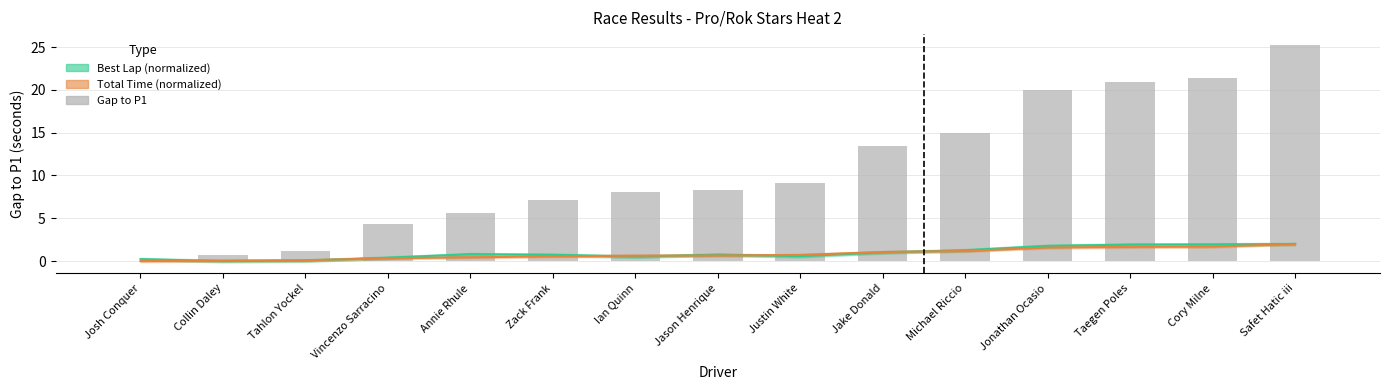

What is the value of the 7th bar from the left?

8.0